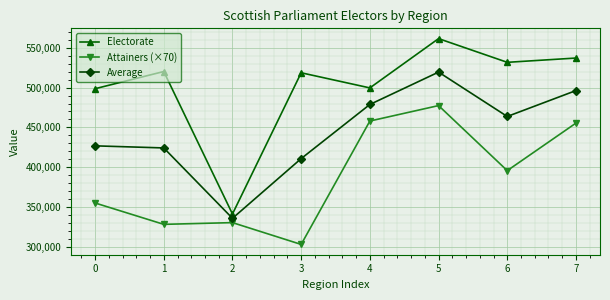

At 7, list the series in order from largest to smallest.

Electorate, Average, Attainers (×70)